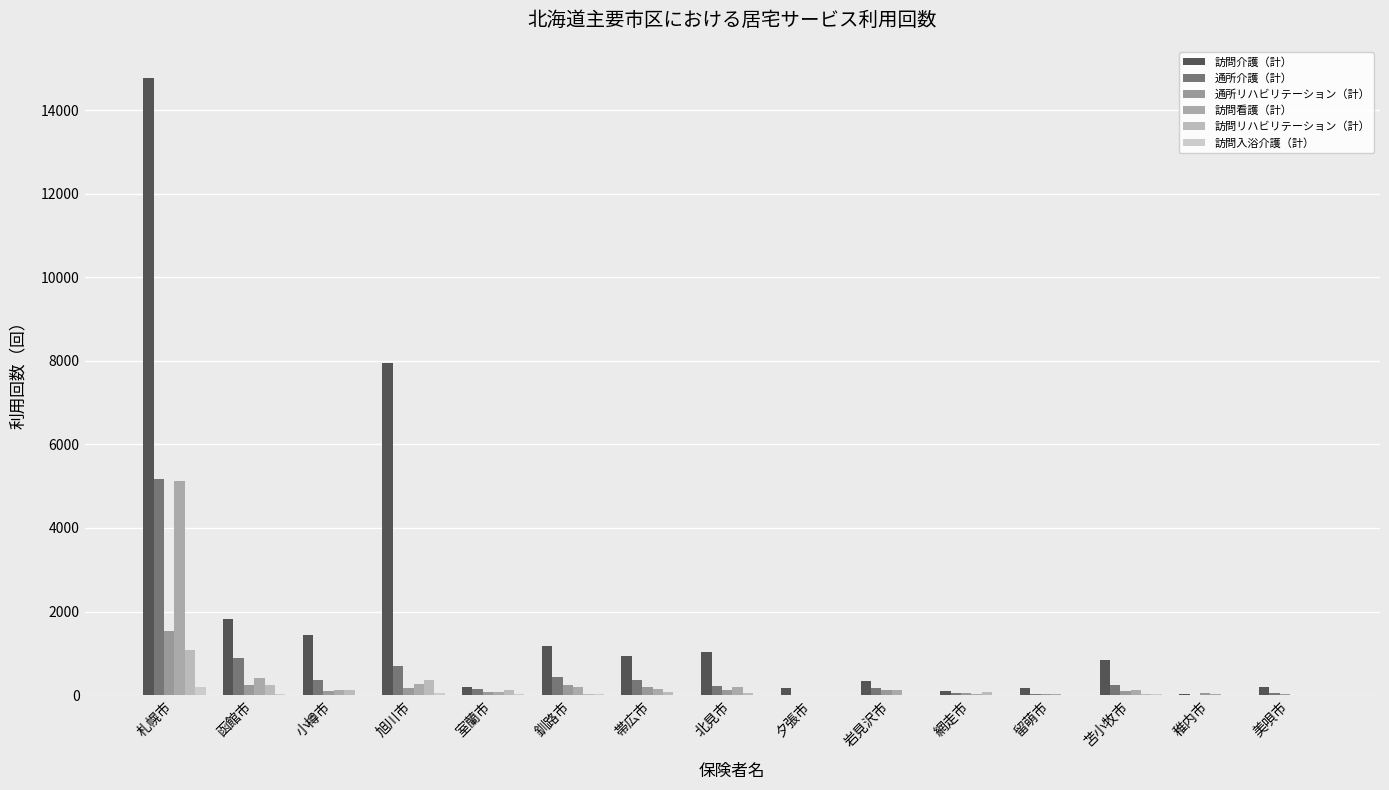

List the series in order of their peak value, lowest first.

訪問入浴介護（計）, 訪問リハビリテーション（計）, 通所リハビリテーション（計）, 訪問看護（計）, 通所介護（計）, 訪問介護（計）